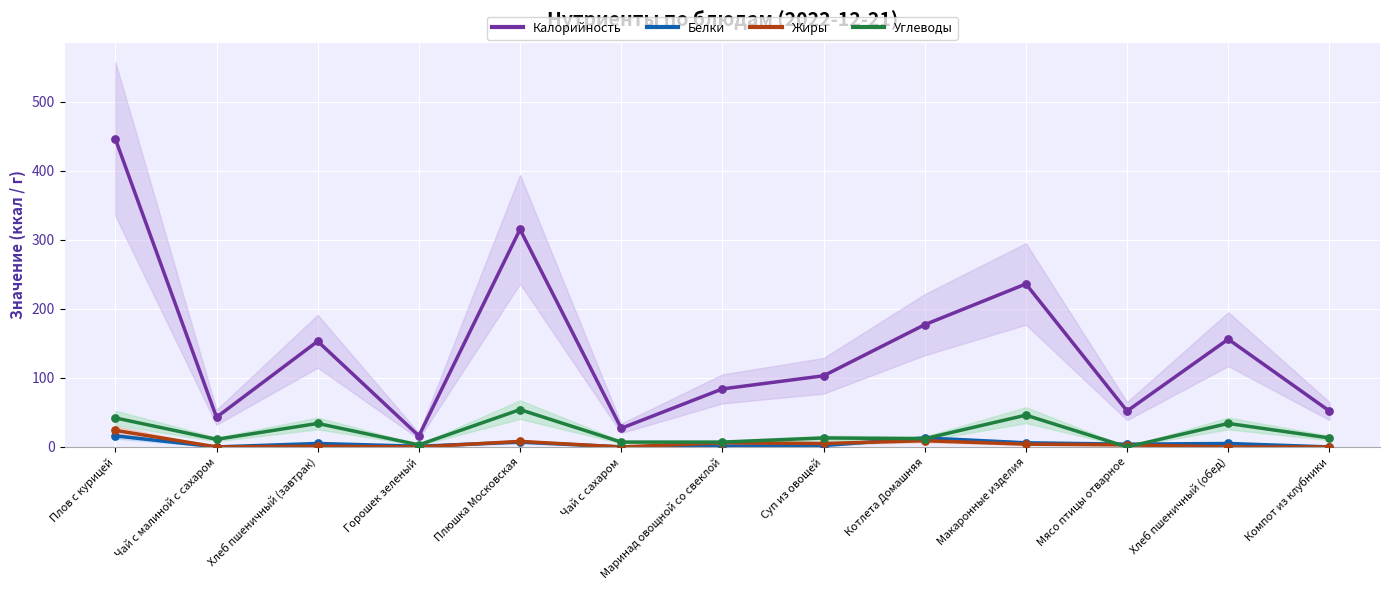

At which category is the sum across all series the highest?

Плов с курицей